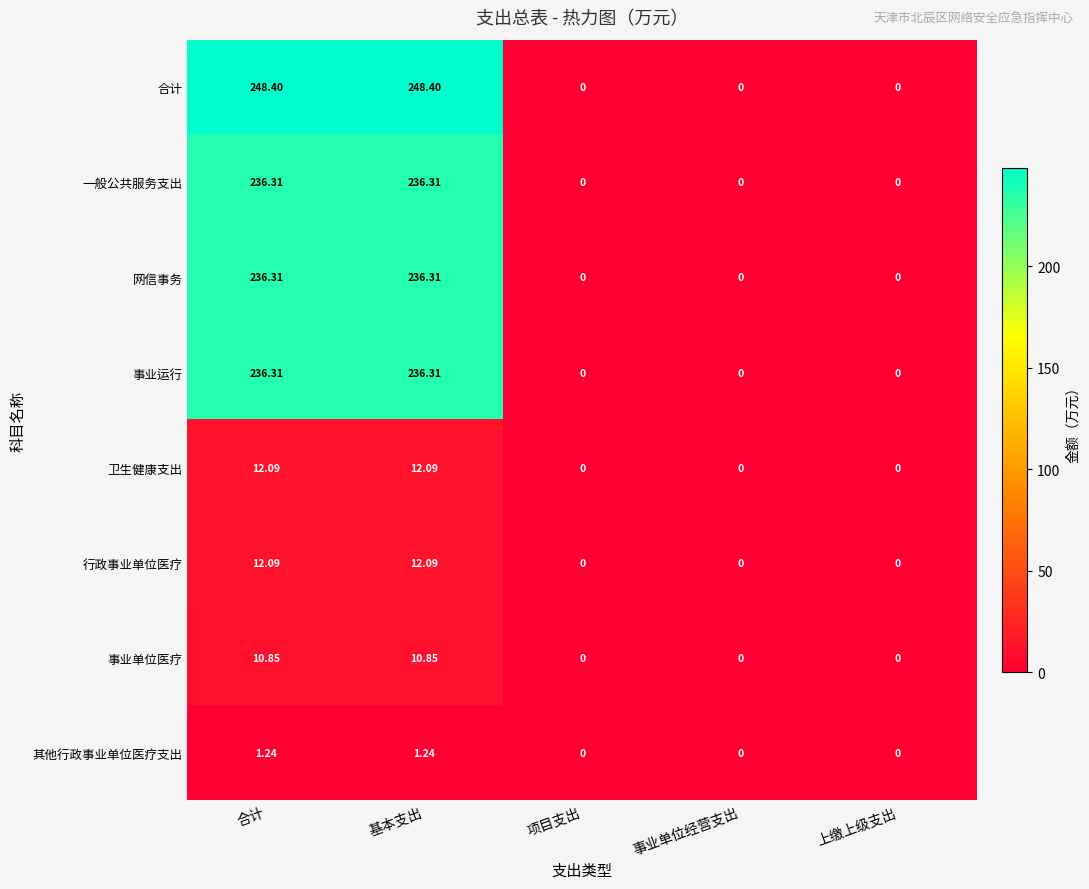

Which series has the largest total across all categories?

合计